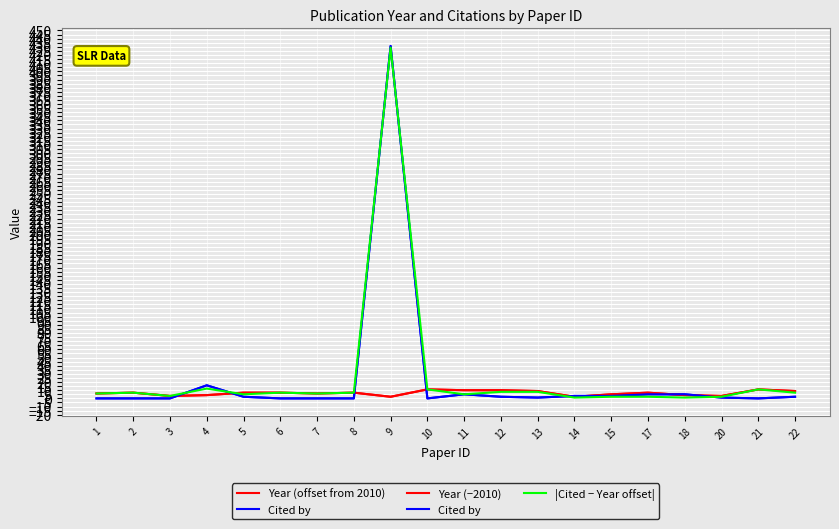

Which series has the widest spread of values?

Cited by